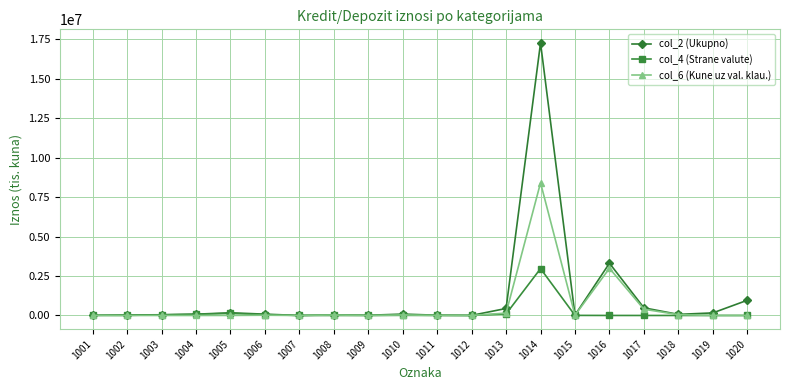

What is the sum of all col_4 (Strane valute) values?

3397981